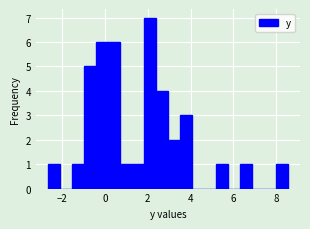

Around what value on the x-axis is the tallest bar? Give the approximate position of its centre, as read against the axis.

2.2